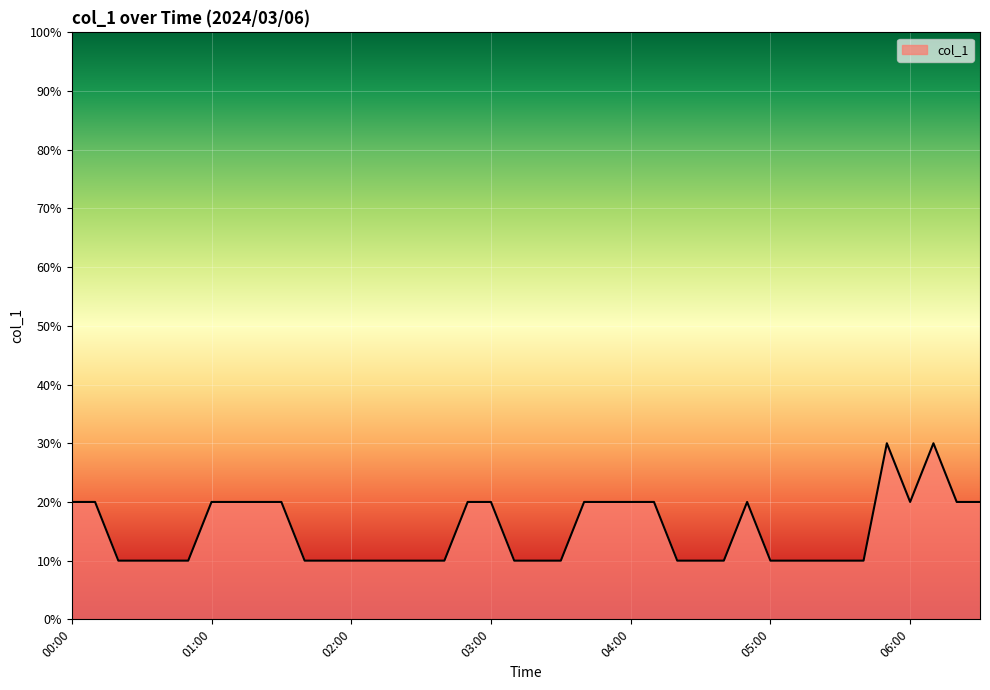

Does the chart have visible grid lines?

Yes